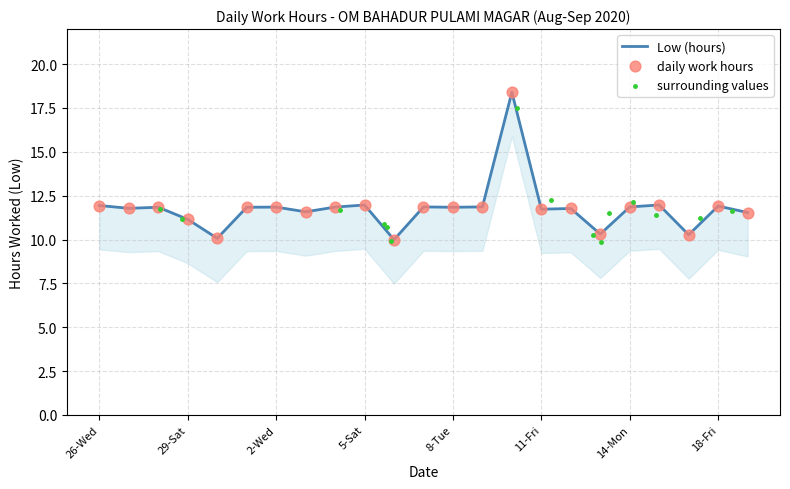

Between 15-Tue and 19-Sat, which is larger?

15-Tue